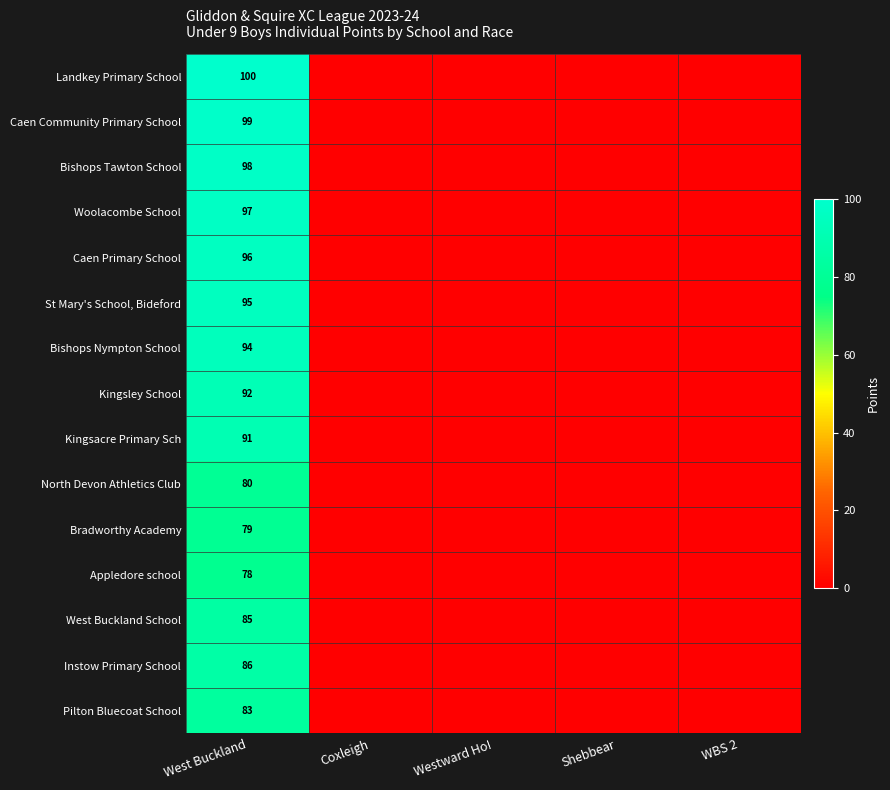

True or false: Appledore school has a value of 26 at West Buckland.

False